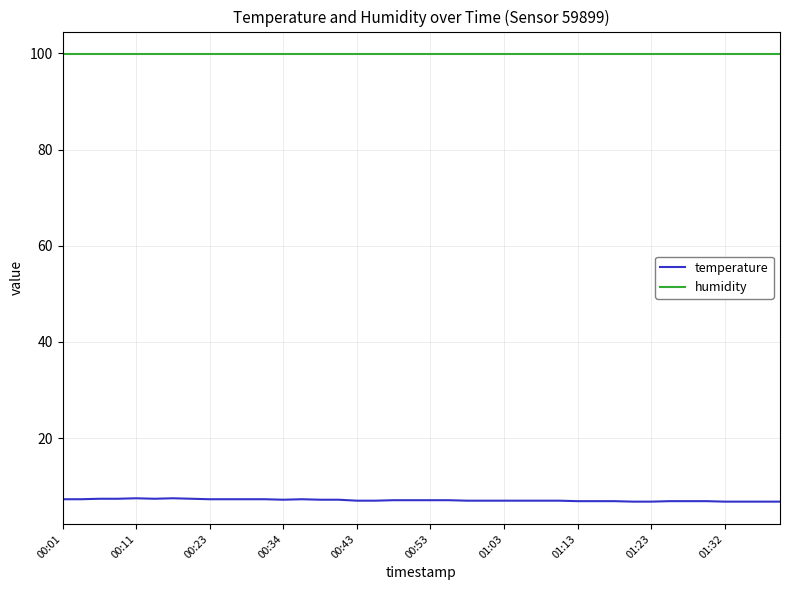

List the series in order of their peak value, highest first.

humidity, temperature